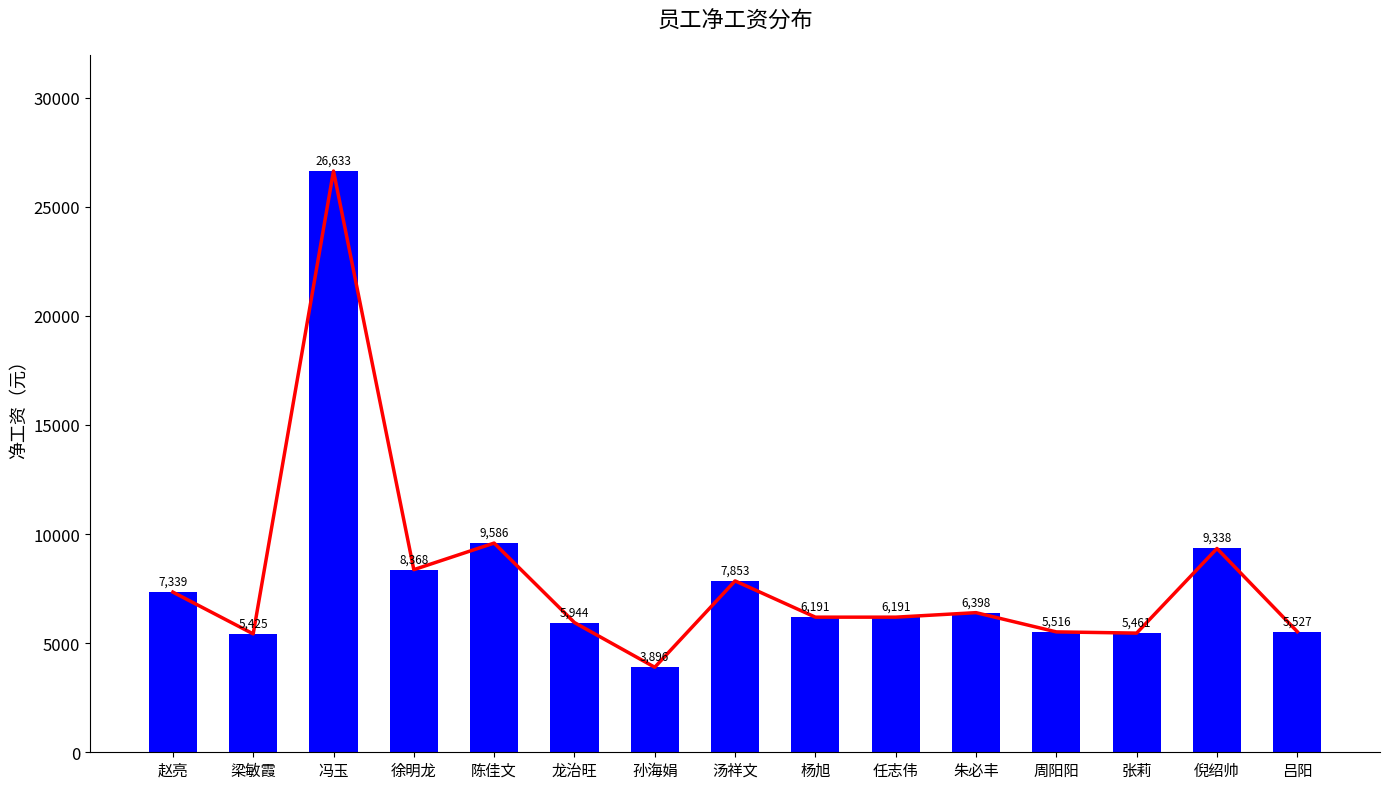

What value does the 净工资 series have at 倪绍帅?

9338.1